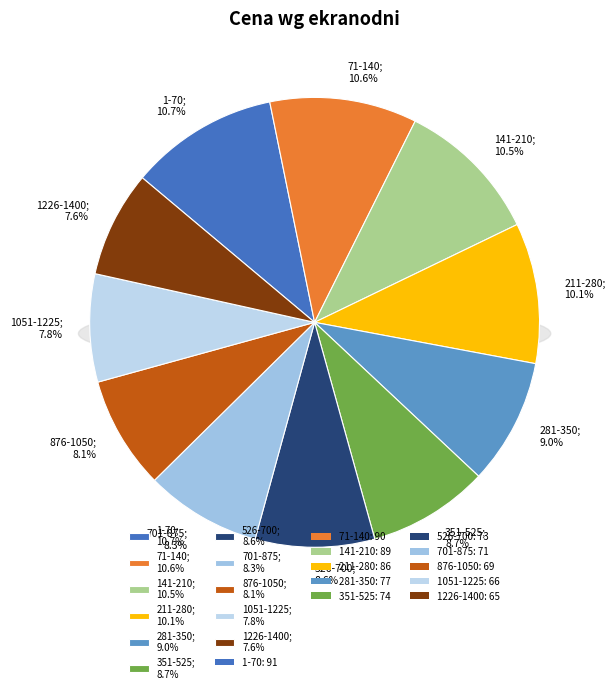

Does any single category account for the majority?

No